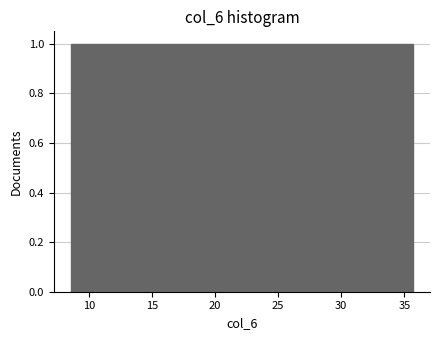

Reading left to right, list every bar in this chart as the range it spans on the x-axis followed by its height. Neither the bar edges nor the heights are printed on the chart, so give them approximately, as read against the axes.

8.5 to 11.5: 1
11.5 to 14.5: 1
14.5 to 17.5: 1
17.5 to 20.5: 1
20.5 to 23.5: 1
23.5 to 26.5: 1
26.5 to 29.5: 1
29.5 to 32.5: 1
32.5 to 35.5: 1